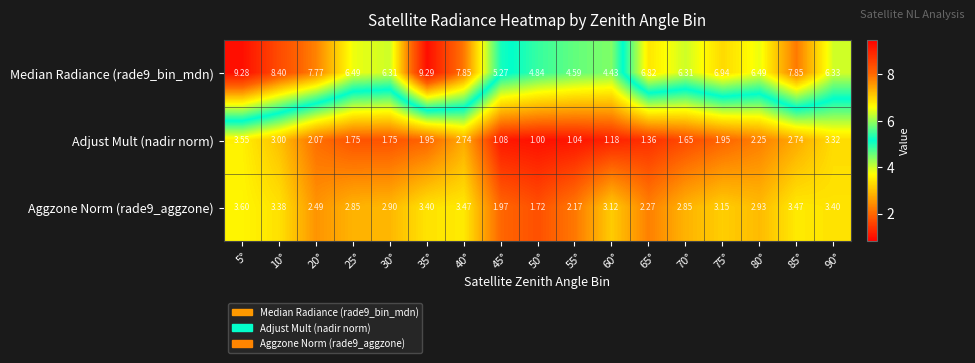

Is the value of Median Radiance (rade9_bin_mdn) at 65° greater than the value of Adjust Mult (nadir norm) at 50°?

Yes